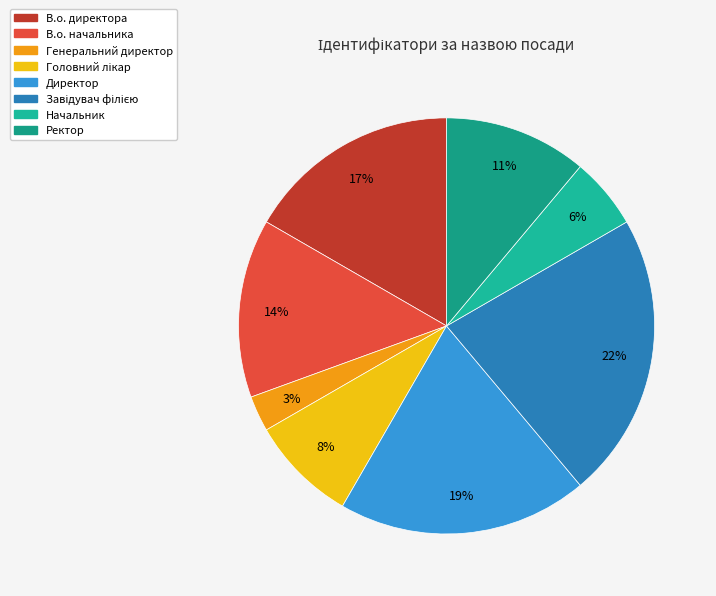

True or false: Ректор accounts for 18% of the total.

False